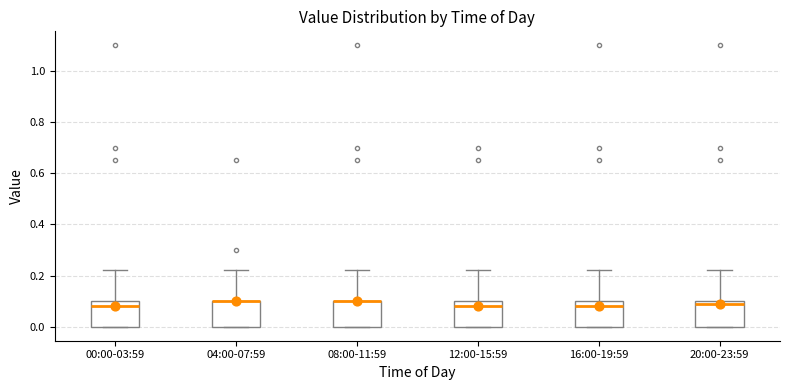

Reading left to right, read every box against the y-axis: the position of its median line, the range the box covers, and the ends of its whiskers. The values are not printed on the chart, so give them approximately, as read against the axis.

00:00-03:59: median 0.08, box 0.00 to 0.10, whiskers 0.00 to 0.22
04:00-07:59: median 0.10 (drawn on the box's upper edge), box 0.00 to 0.10, whiskers 0.00 to 0.22
08:00-11:59: median 0.10 (drawn on the box's upper edge), box 0.00 to 0.10, whiskers 0.00 to 0.22
12:00-15:59: median 0.08, box 0.00 to 0.10, whiskers 0.00 to 0.22
16:00-19:59: median 0.08, box 0.00 to 0.10, whiskers 0.00 to 0.22
20:00-23:59: median 0.10 (just below the box's upper edge), box 0.00 to 0.10, whiskers 0.00 to 0.22